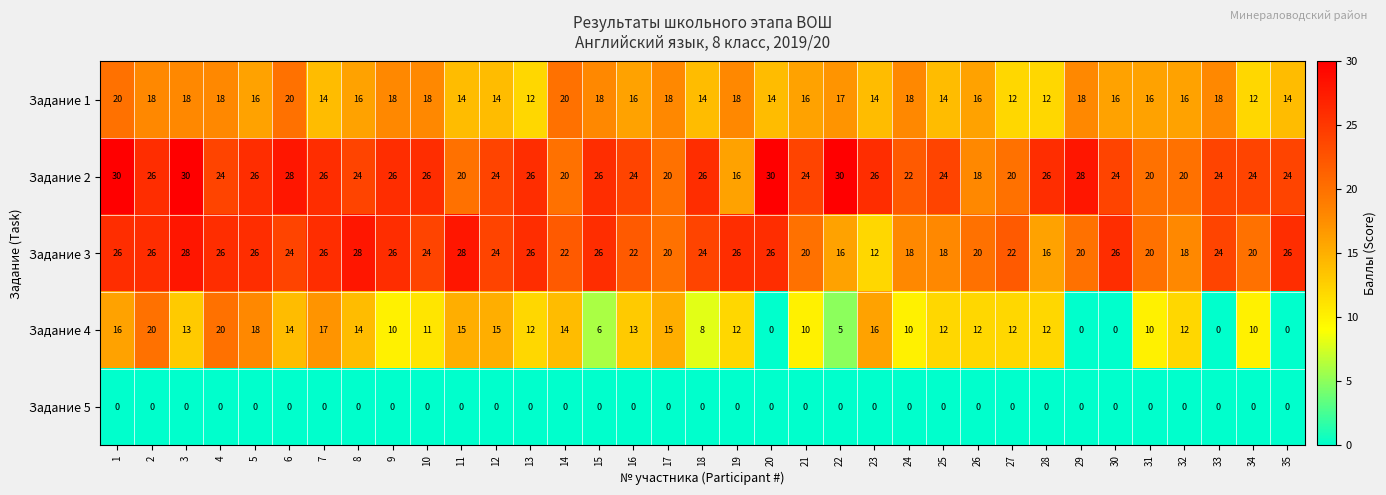

What is the minimum value for Задание 3?

12